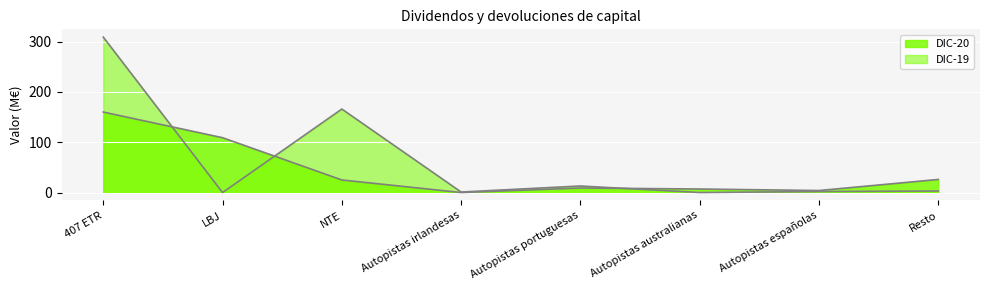

What is the total value across all series at Autopistas irlandesas?

1